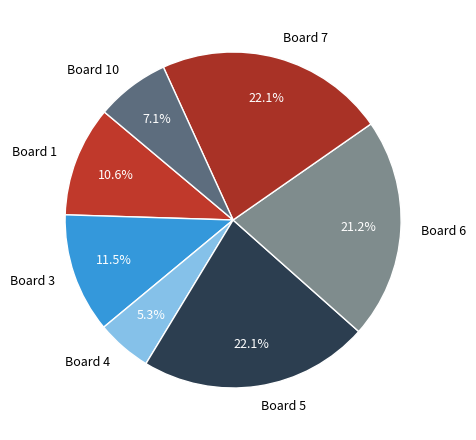

Which category has the smallest portion of the pie?

Board 4